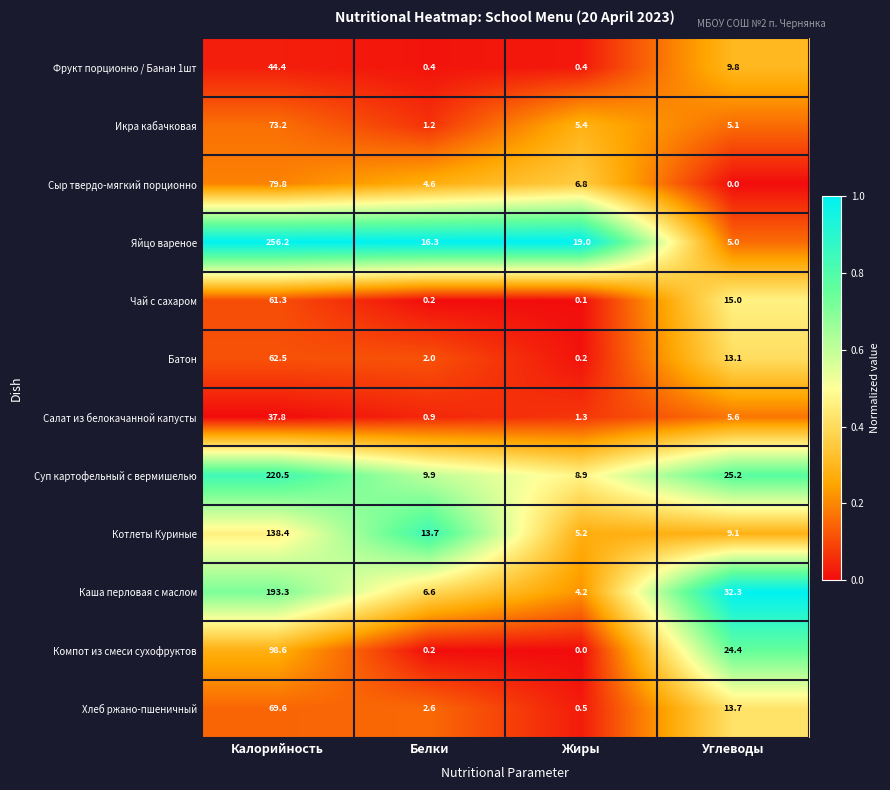

Is it true that Салат из белокачанной капусты equals 5.6 at Углеводы?

True